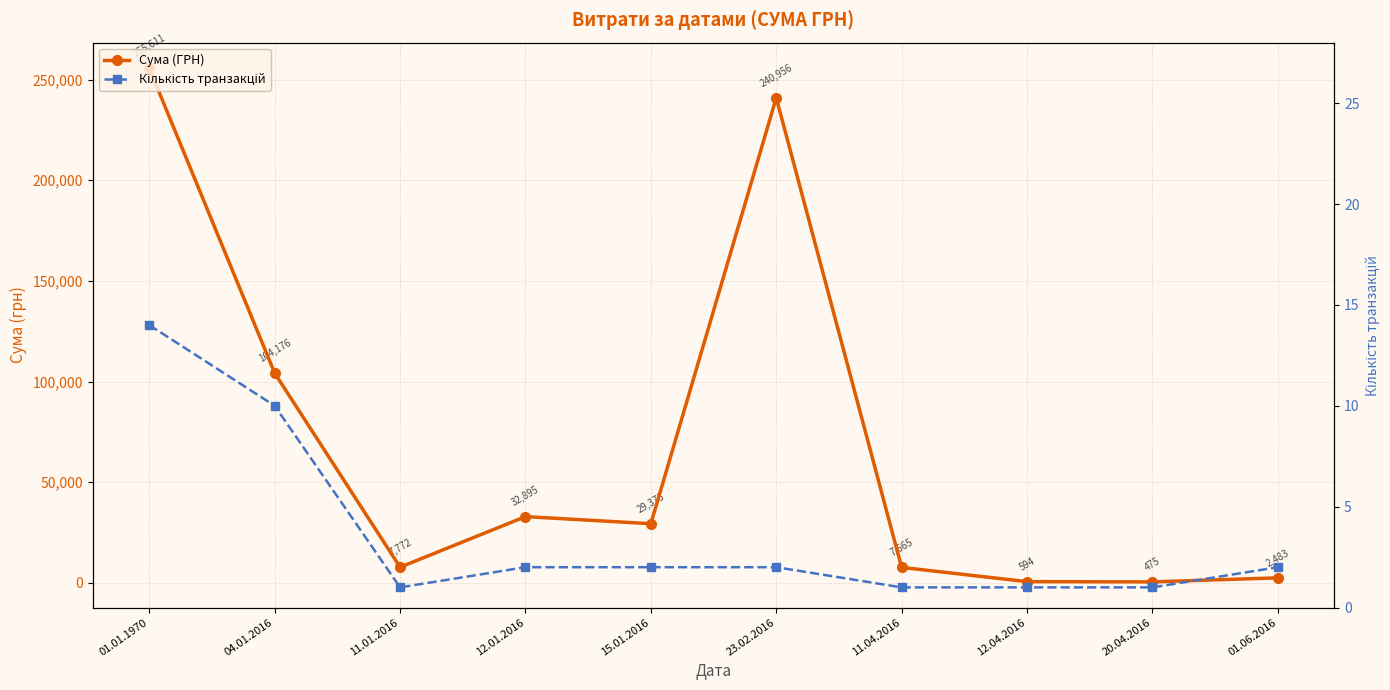

What is the spread (max minus min) of values at 01.01.1970?

255597.1